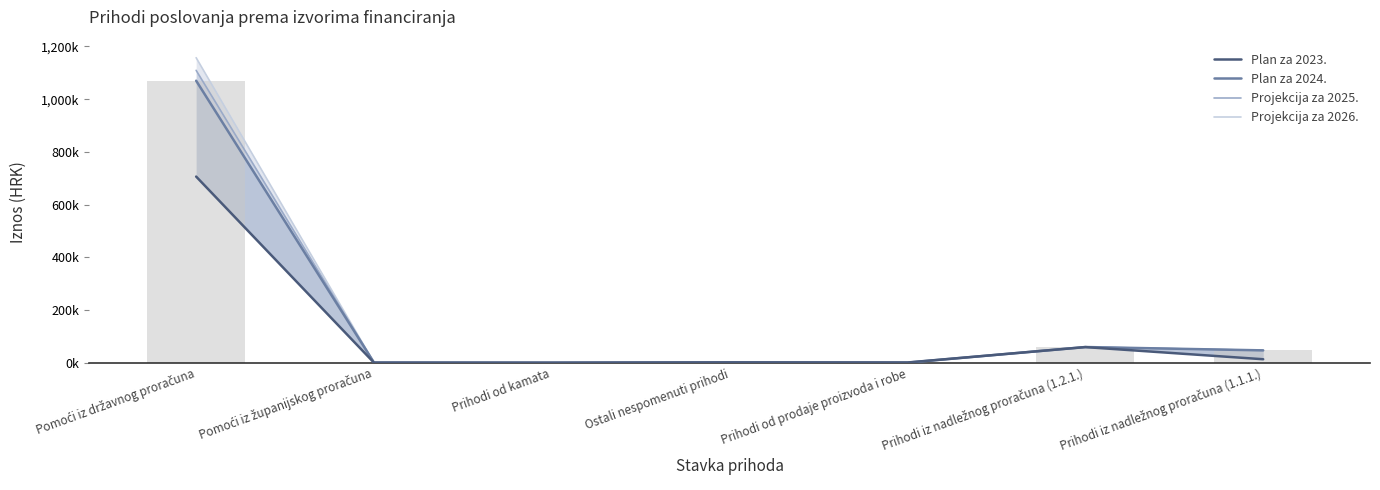

How many bars are there in each group?

4